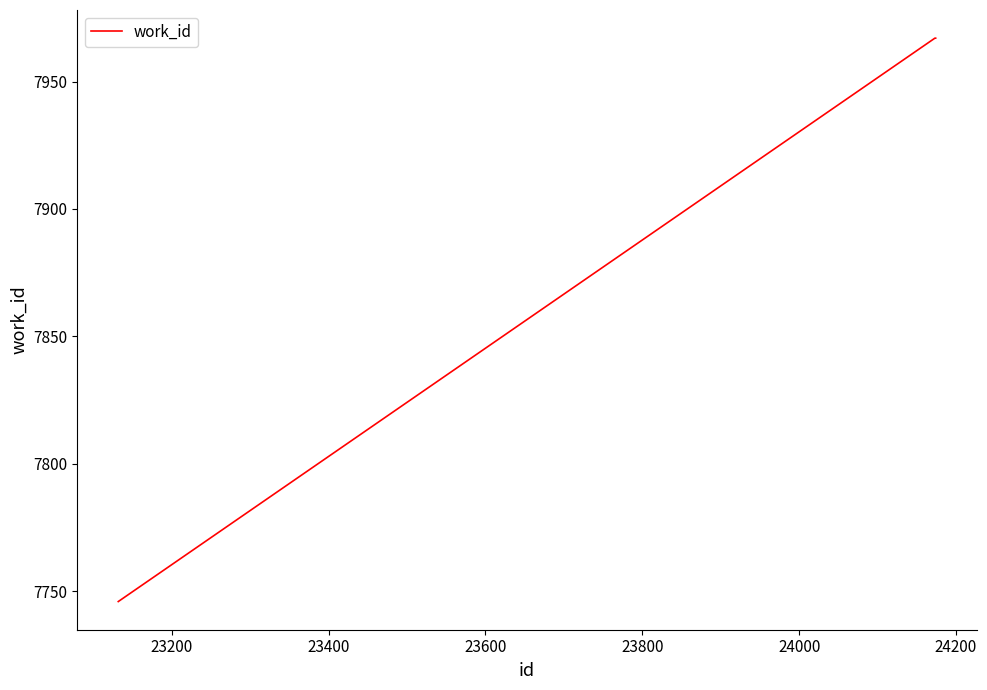

What is the maximum value shown in the chart?

7967